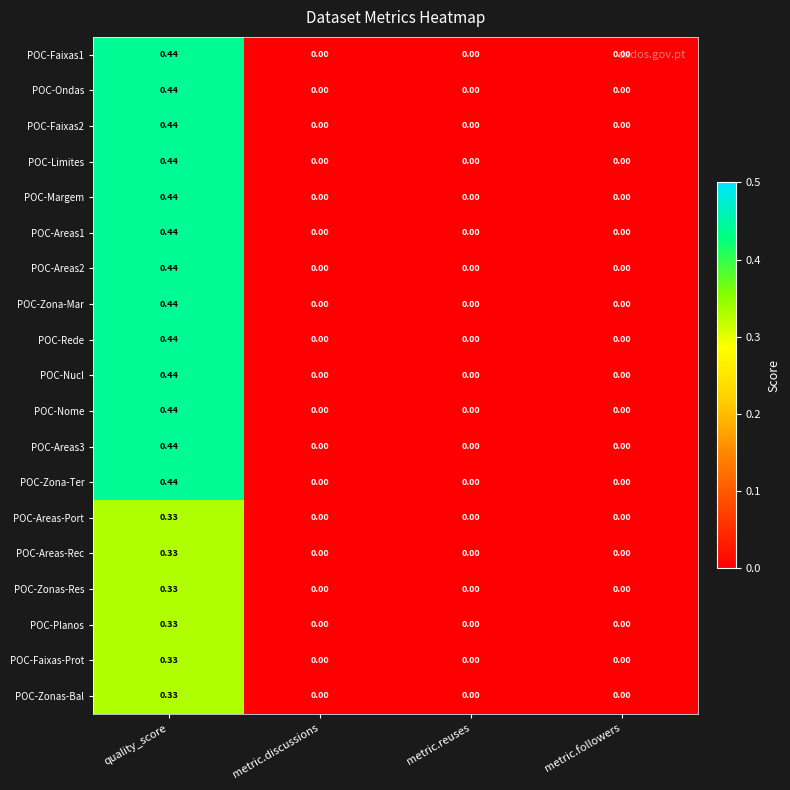

How many distinct data groups are displayed?

19